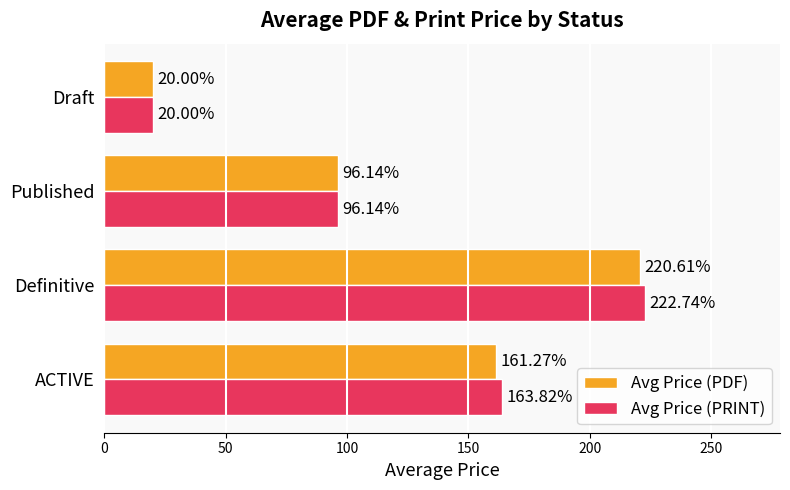

Which series changed the most between Definitive and Published?

Avg Price (PRINT)